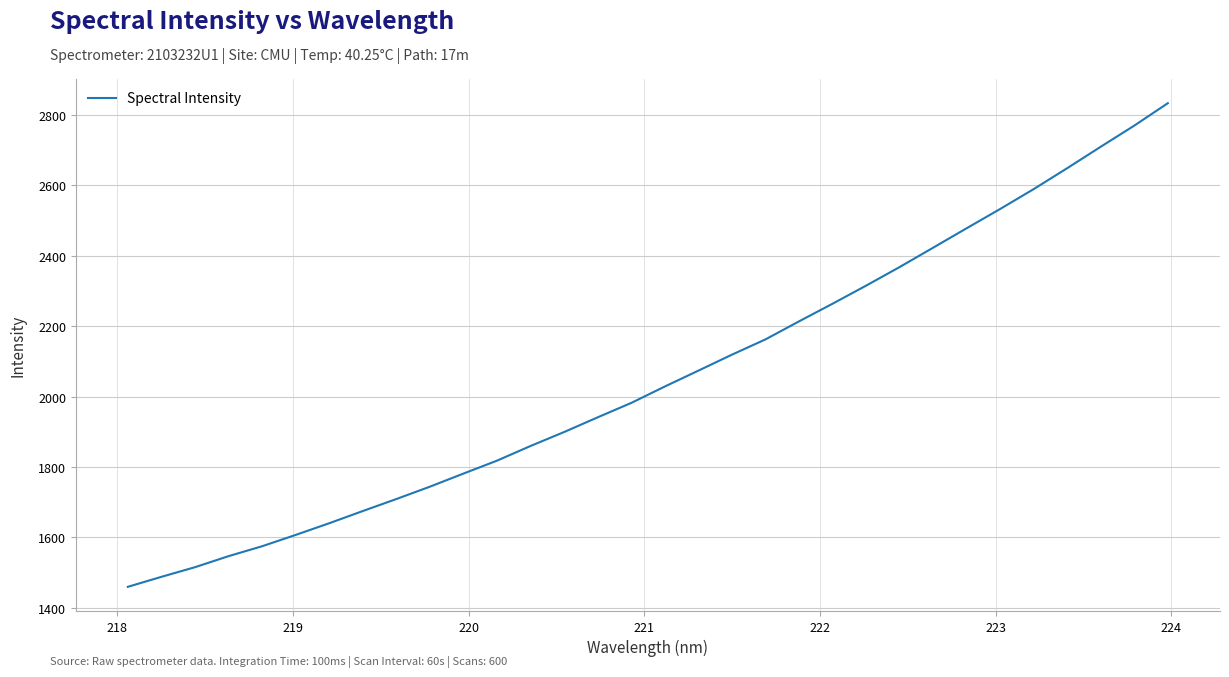

Count the number of values greater than 2028.

16